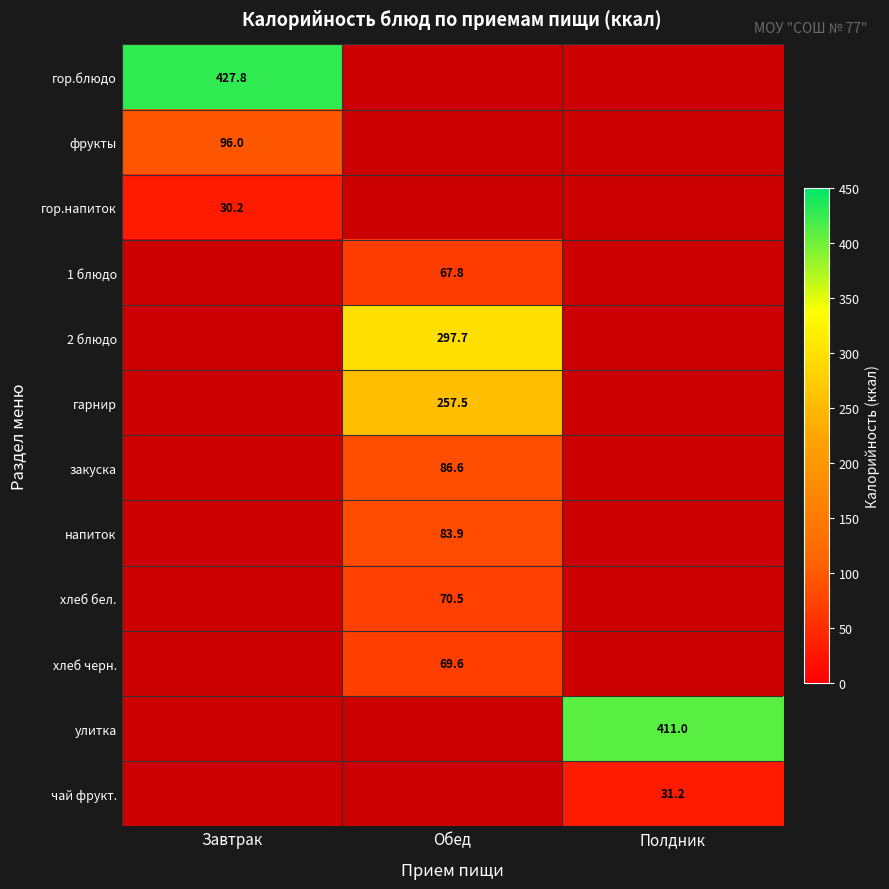

Is the value of 2 блюдо at Обед greater than the value of закуска at Обед?

Yes